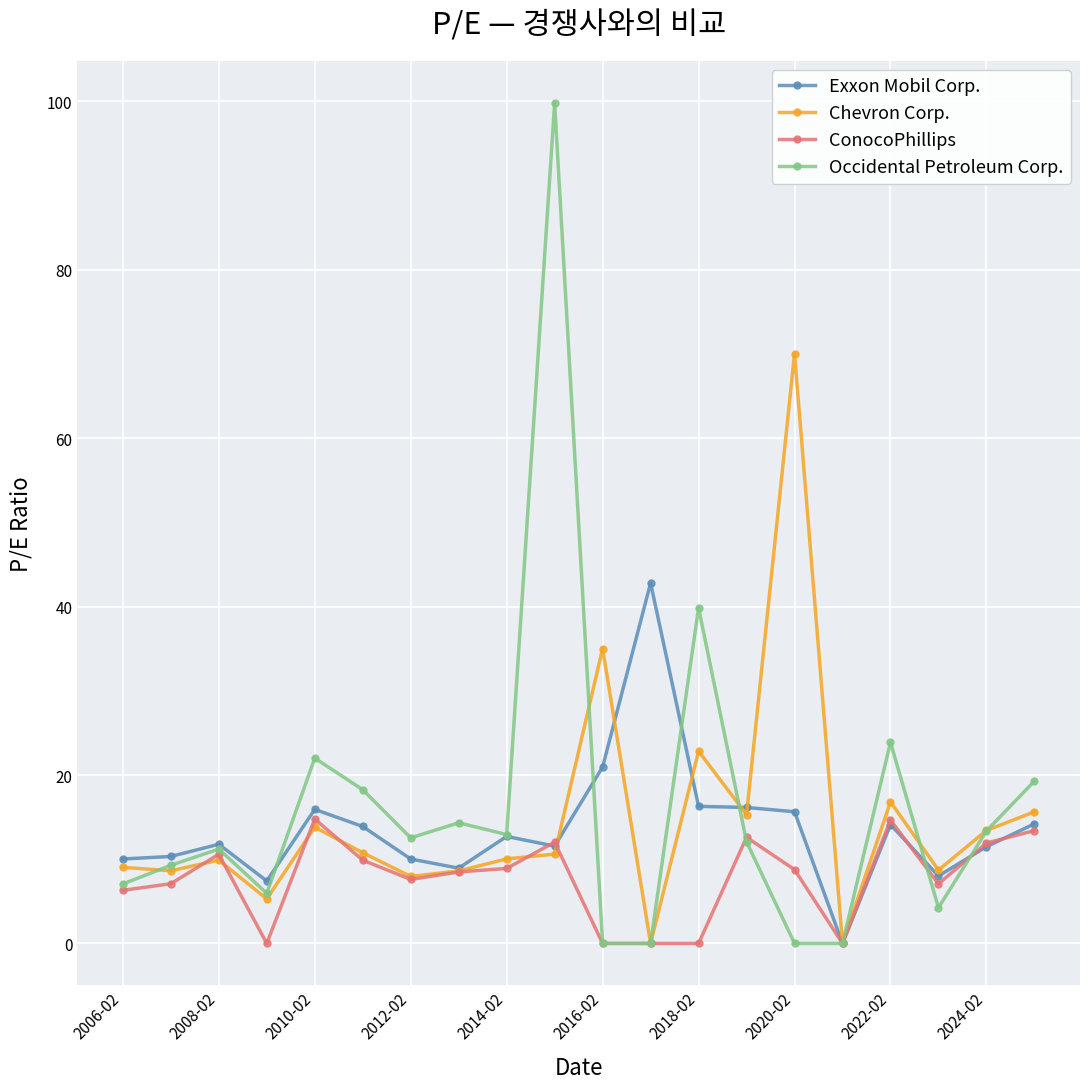

Which series has the widest spread of values?

Occidental Petroleum Corp.